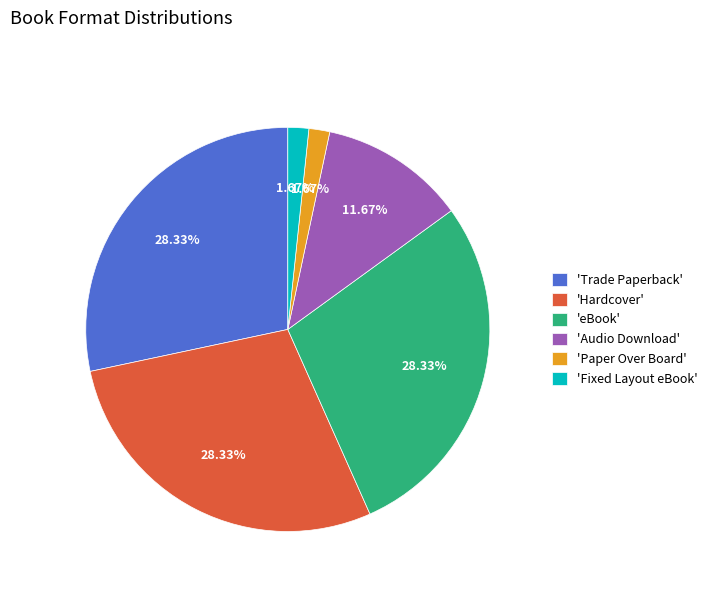

How many slices are in this pie chart?

6